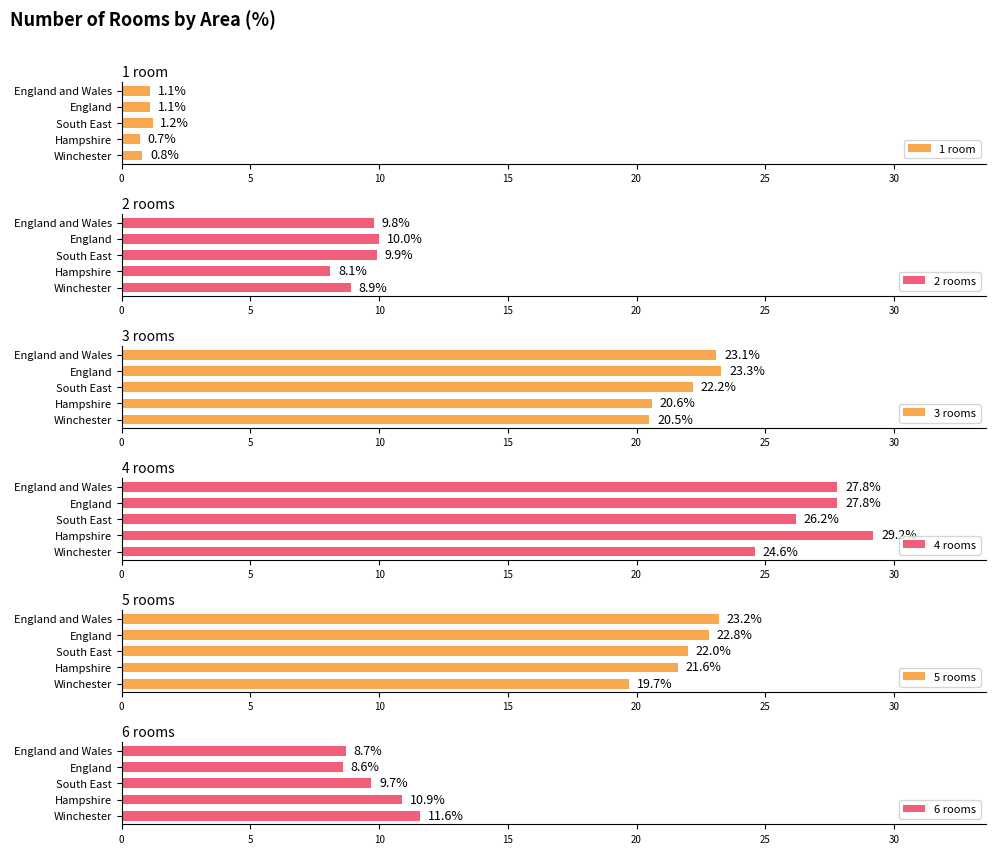

How many values in the 3 rooms series exceed 22?

3